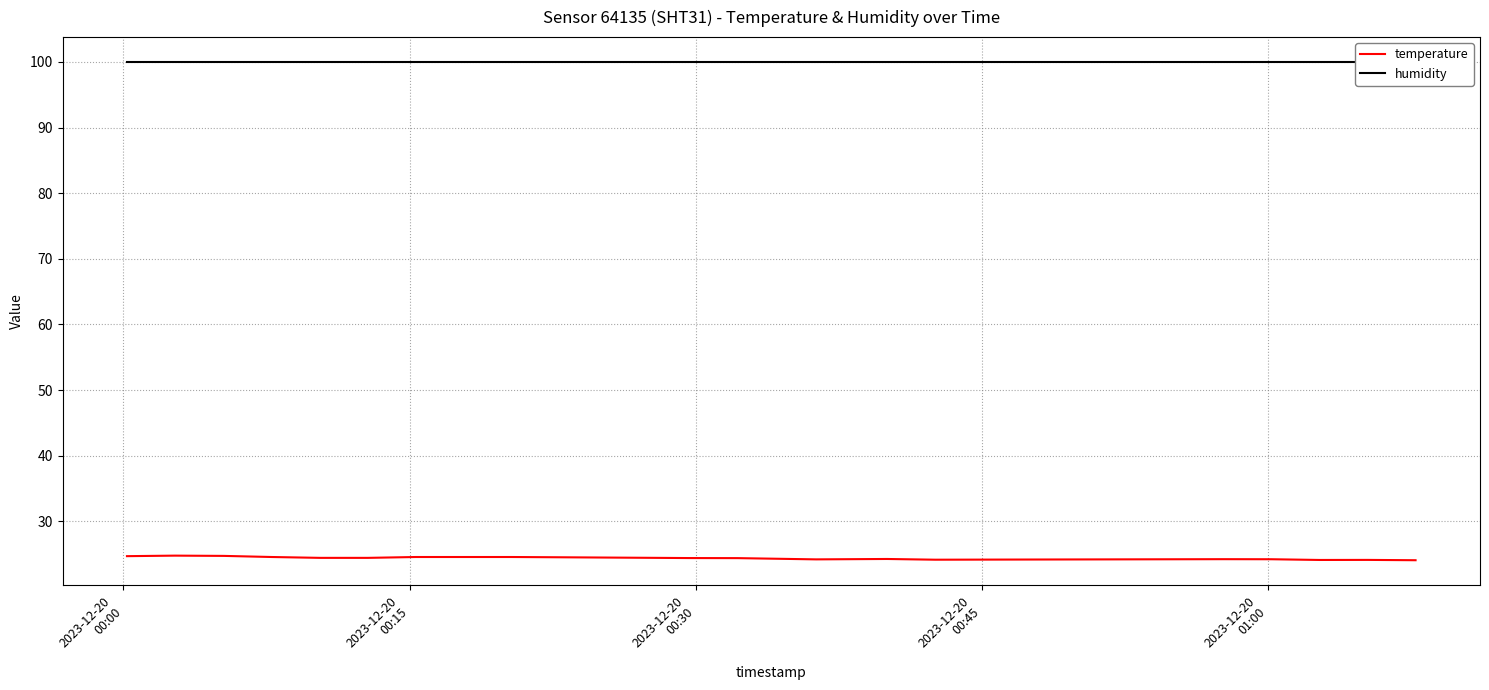

True or false: temperature and humidity intersect in this chart.

False